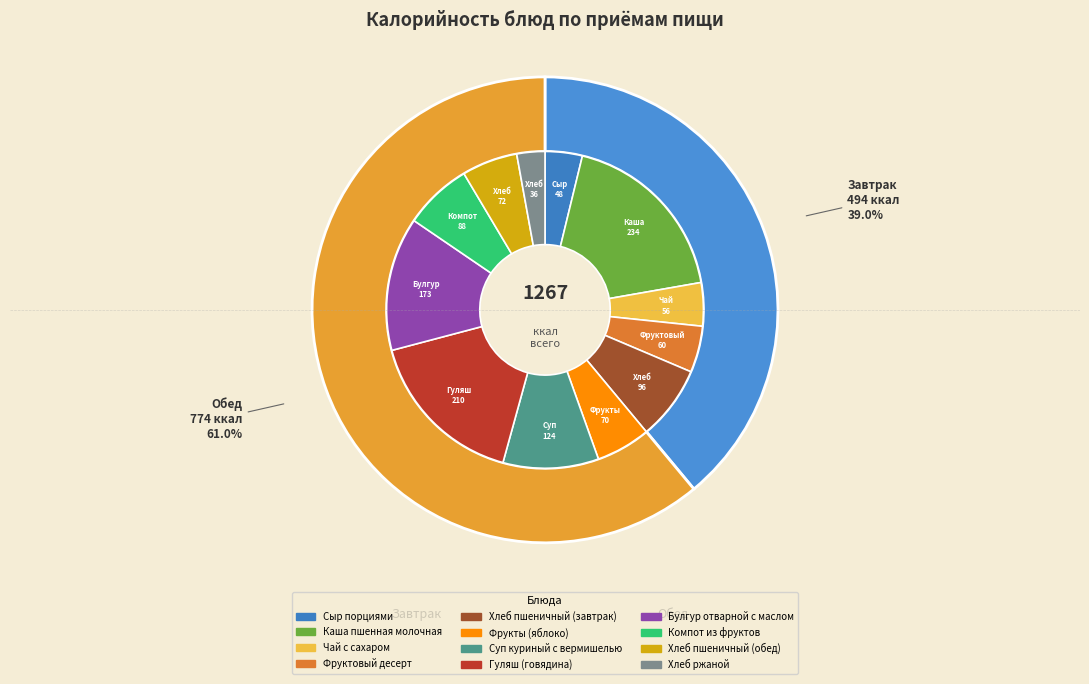

Combined, what portion of the pie is Хлеб пшеничный (завтрак) and Гуляш (говядина)?

24.2%